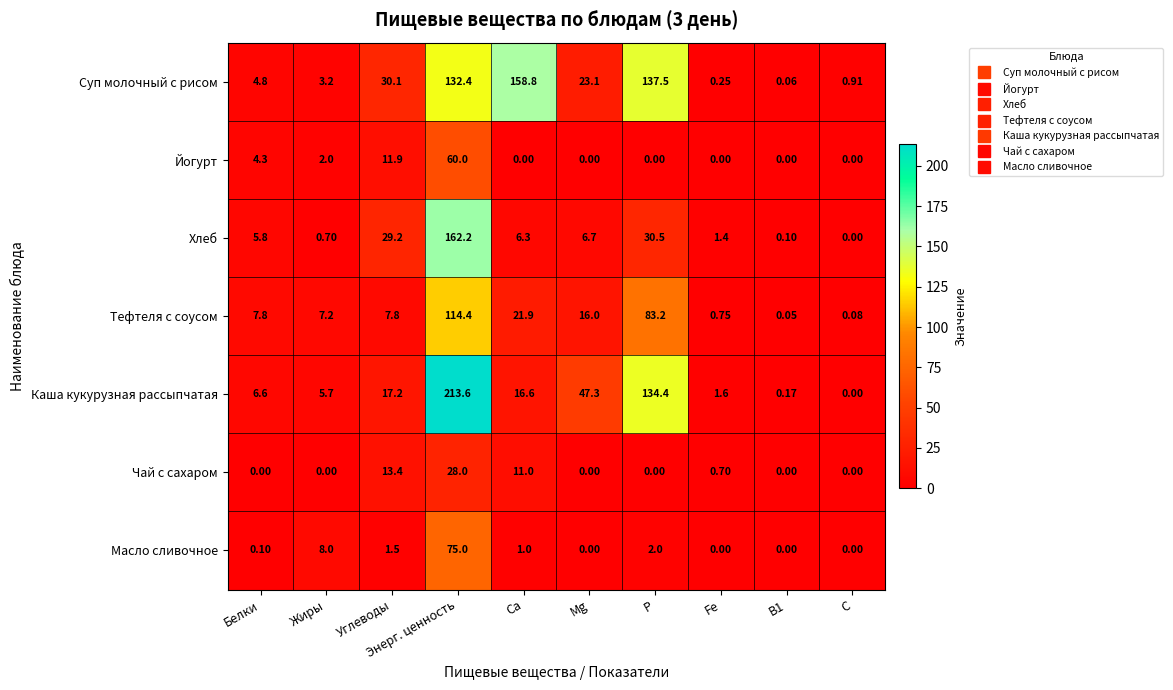

Which series has the largest total across all categories?

Суп молочный с рисом